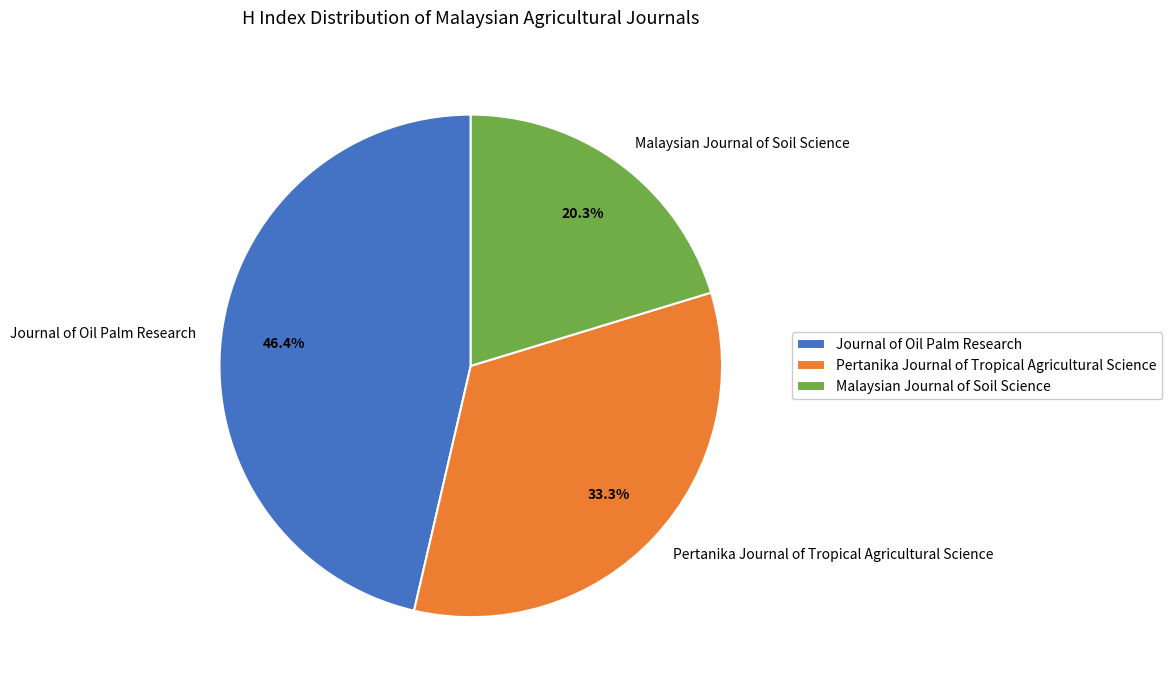

Is there a majority slice in this chart?

No